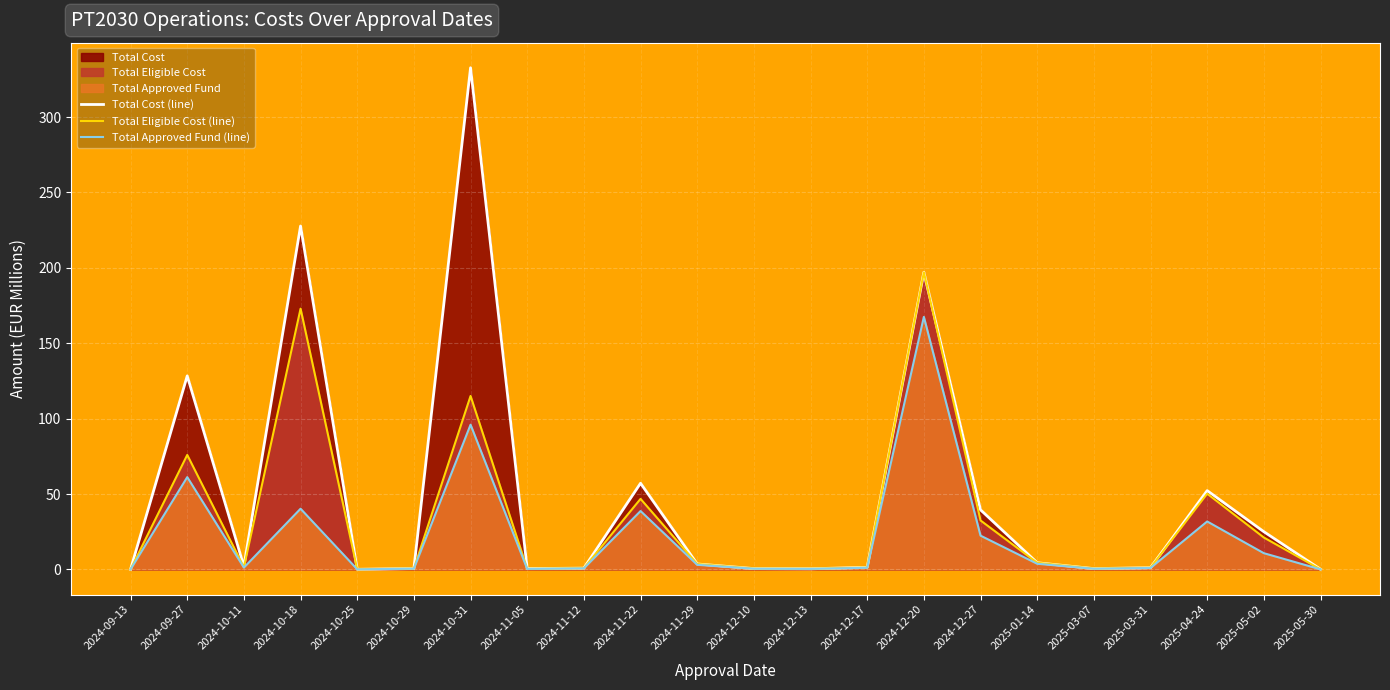

Reading left to right, list all the values displayed in this chart.

Total Cost (line): 0.1	128.4	2.1	227.7	0.1	0.6	332.7	0.6	0.9	57.2	3.6	0.6	0.4	1.4	197.1	39.5	4.4	0.5	1.1	52.3	25.0	0.1
Total Eligible Cost (line): 0.1	75.9	1.5	172.9	0.1	0.6	115.0	0.4	0.9	46.8	3.6	0.6	0.4	1.3	197.1	32.5	4.4	0.5	1.1	50.2	21.2	0.1
Total Approved Fund (line): 0.1	61.2	1.2	40.3	0.1	0.5	96.0	0.3	0.7	38.7	3.1	0.5	0.4	1.1	167.5	22.4	3.8	0.5	1.0	31.8	10.8	0.1